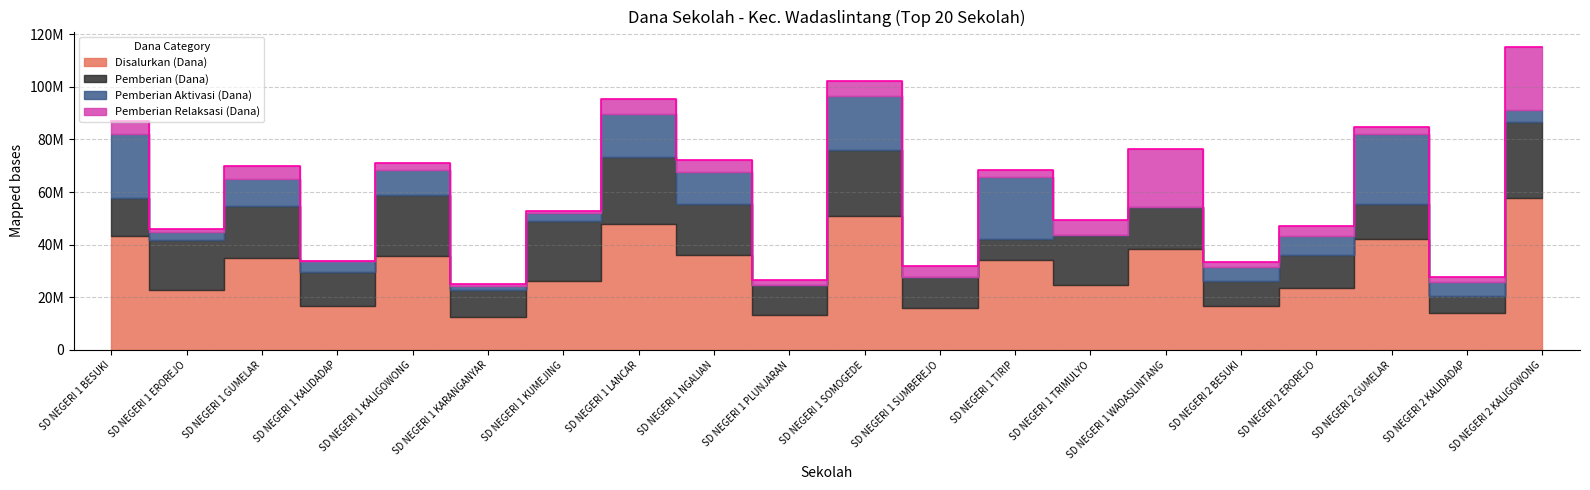

How many series are shown in this chart?

4